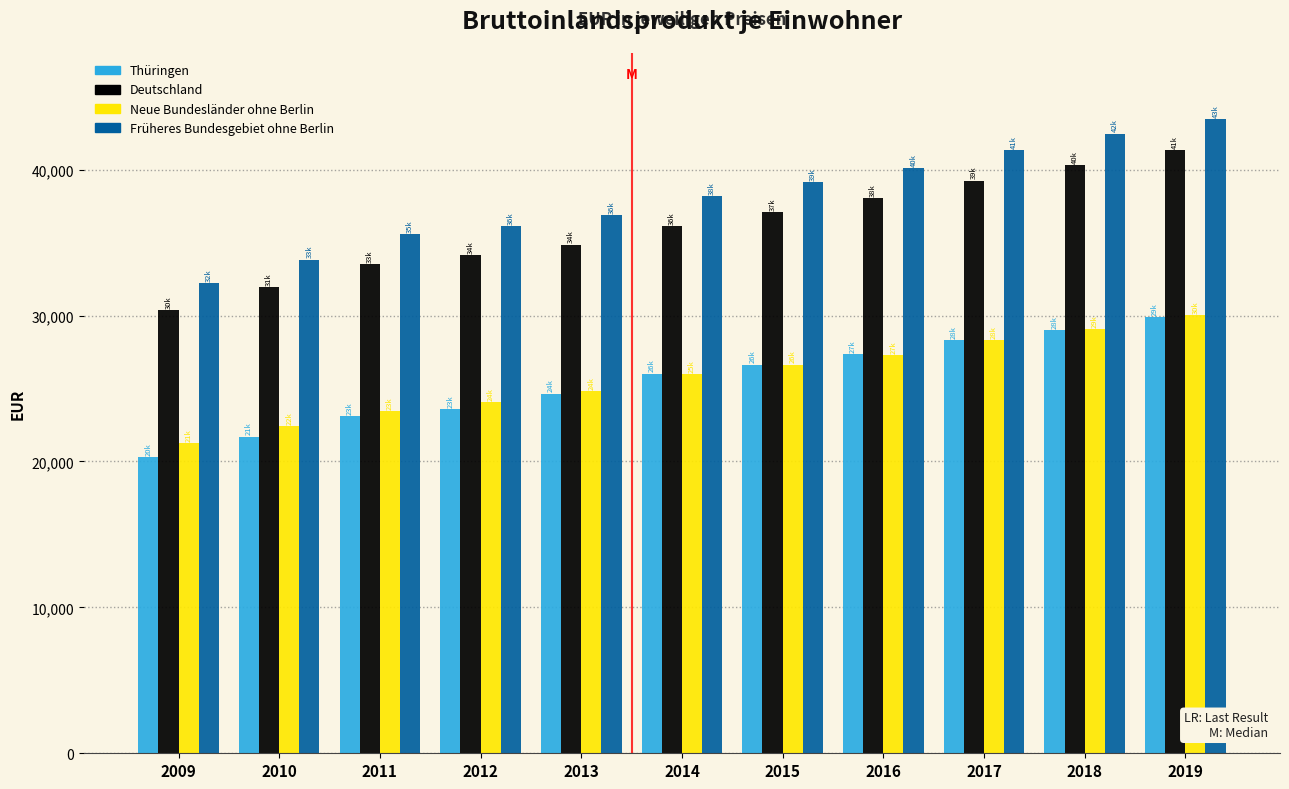

What is the approximate value of Thüringen at 2017, to the nearest 50?

28350